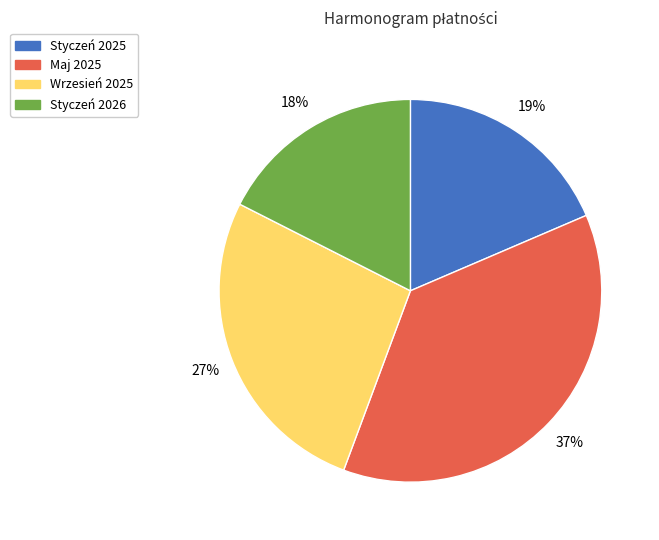

To the nearest percent, what is the difference between the Wrzesień 2025 and Maj 2025 slice percentages?

10%